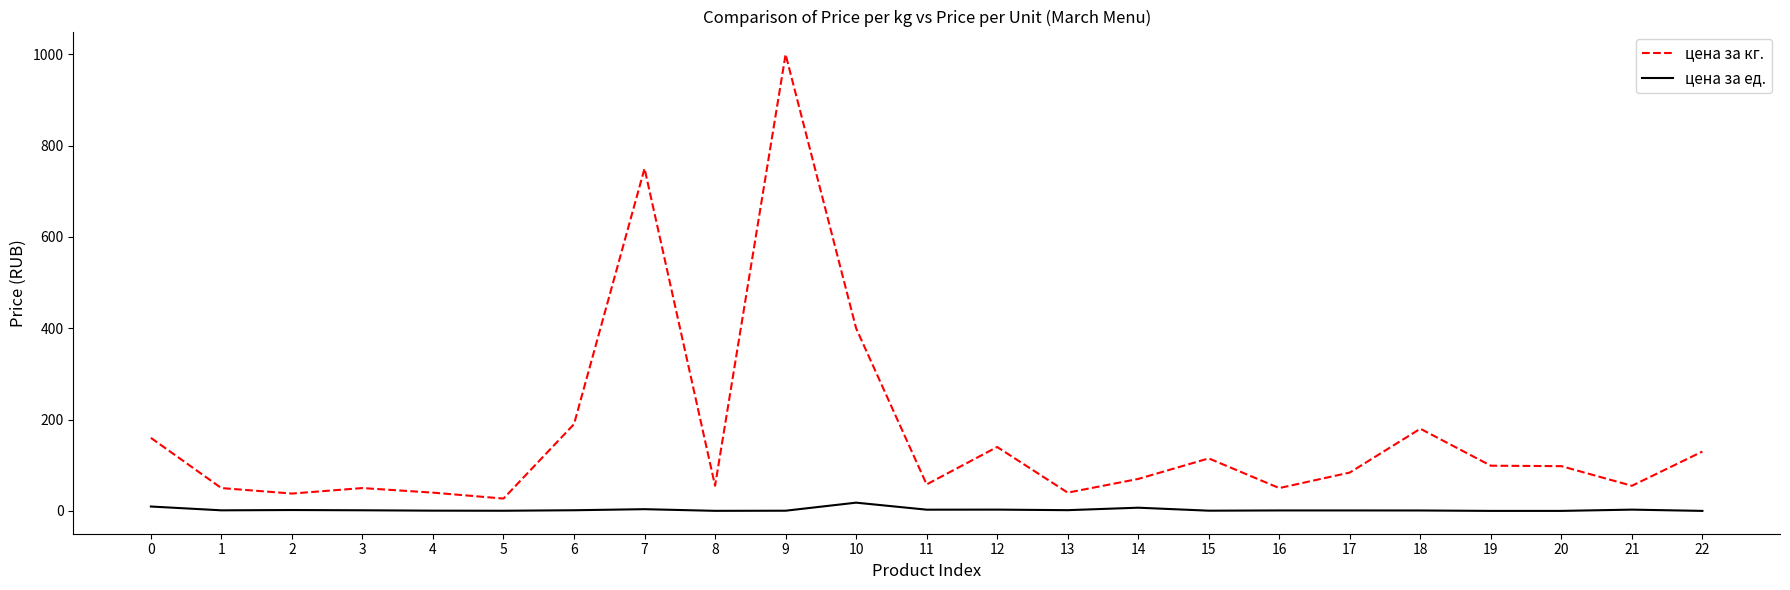

What is the difference between the maximum and minimum values in the цена за кг. series?

973.0